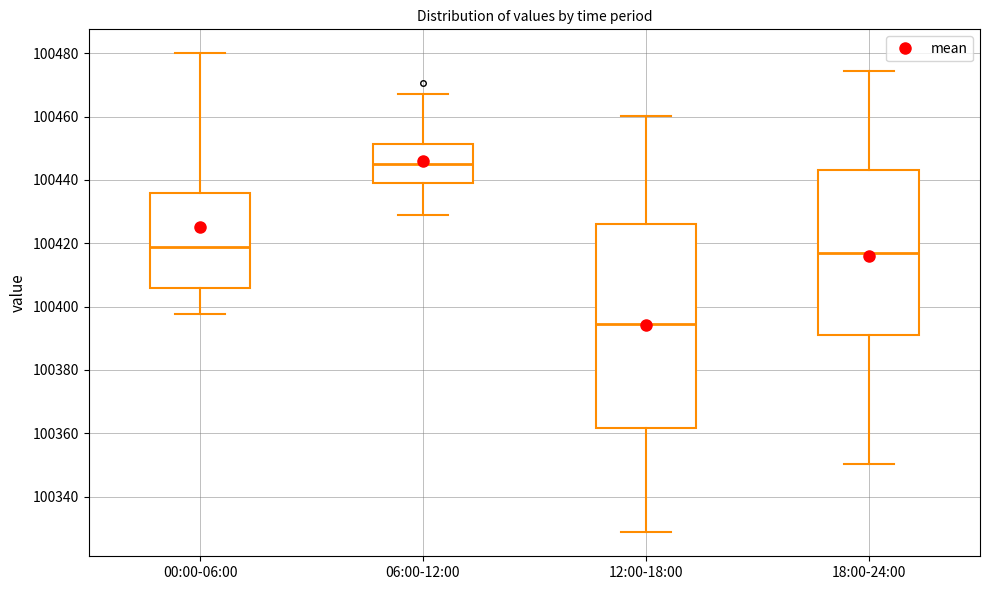

Where does the lower whisker of the box for 06:00-12:00 end on the y-axis? The values are not printed on the chart, so give them approximately, as read against the axis.

100428